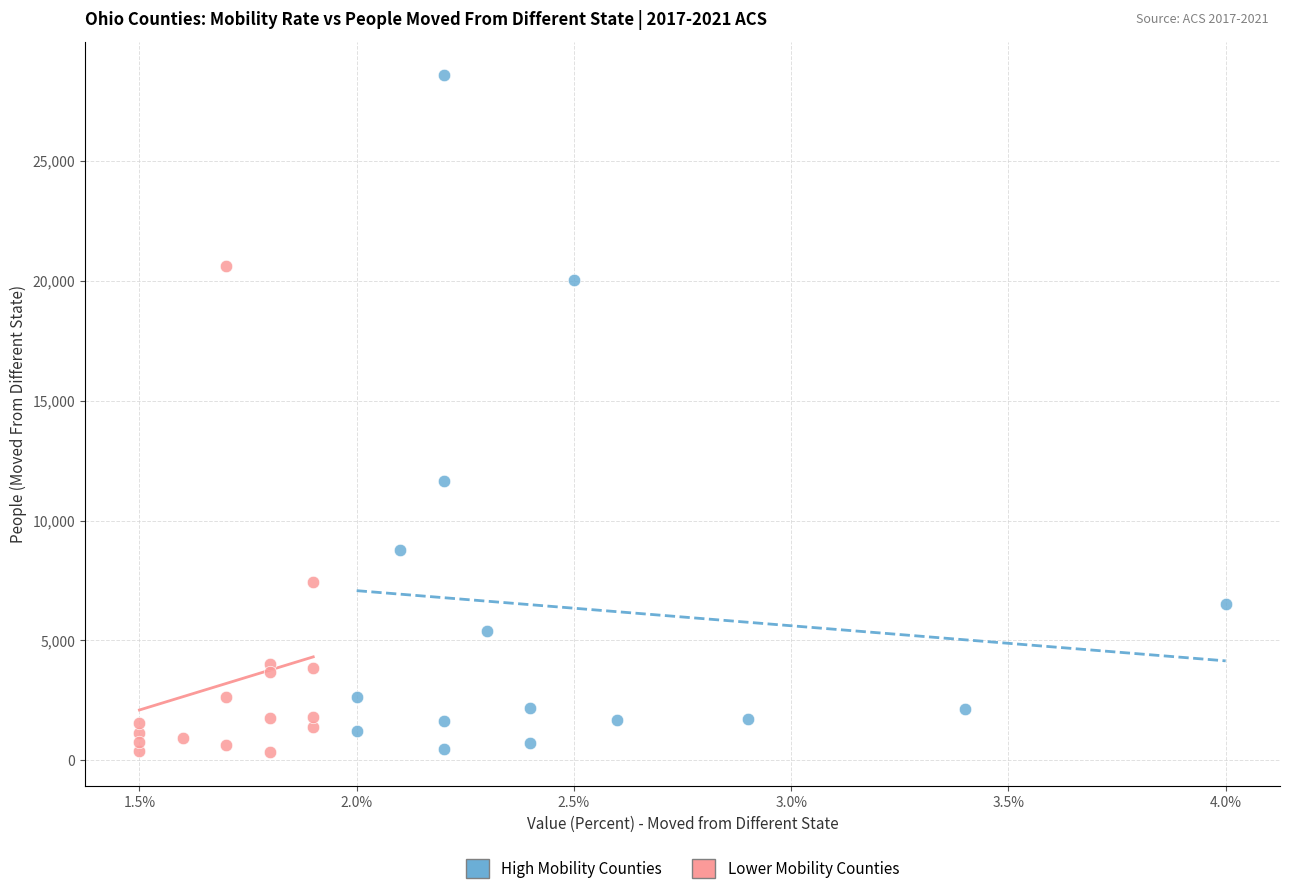

Which series reaches the maximum Y coordinate?

High Mobility Counties